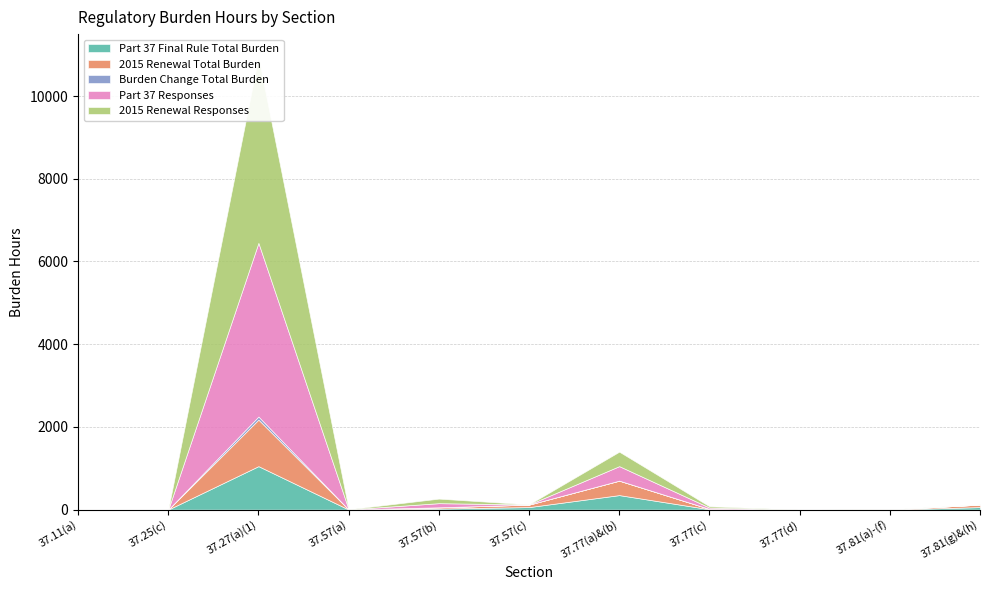

True or false: Burden Change Total Burden has more than 2 points higher than both neighbors.

True